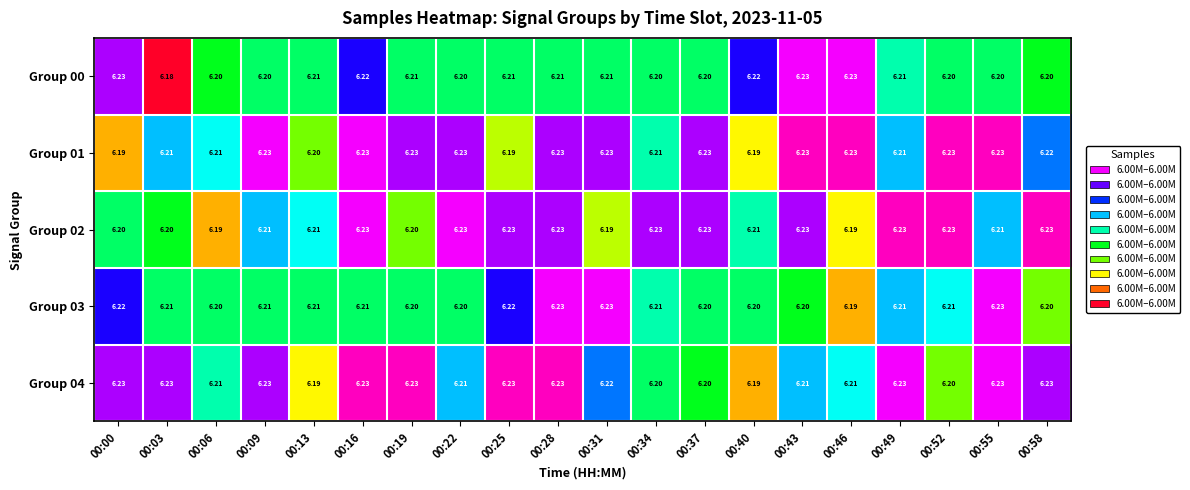

Is the value of Group 03 at 00:43 greater than the value of Group 00 at 00:03?

Yes